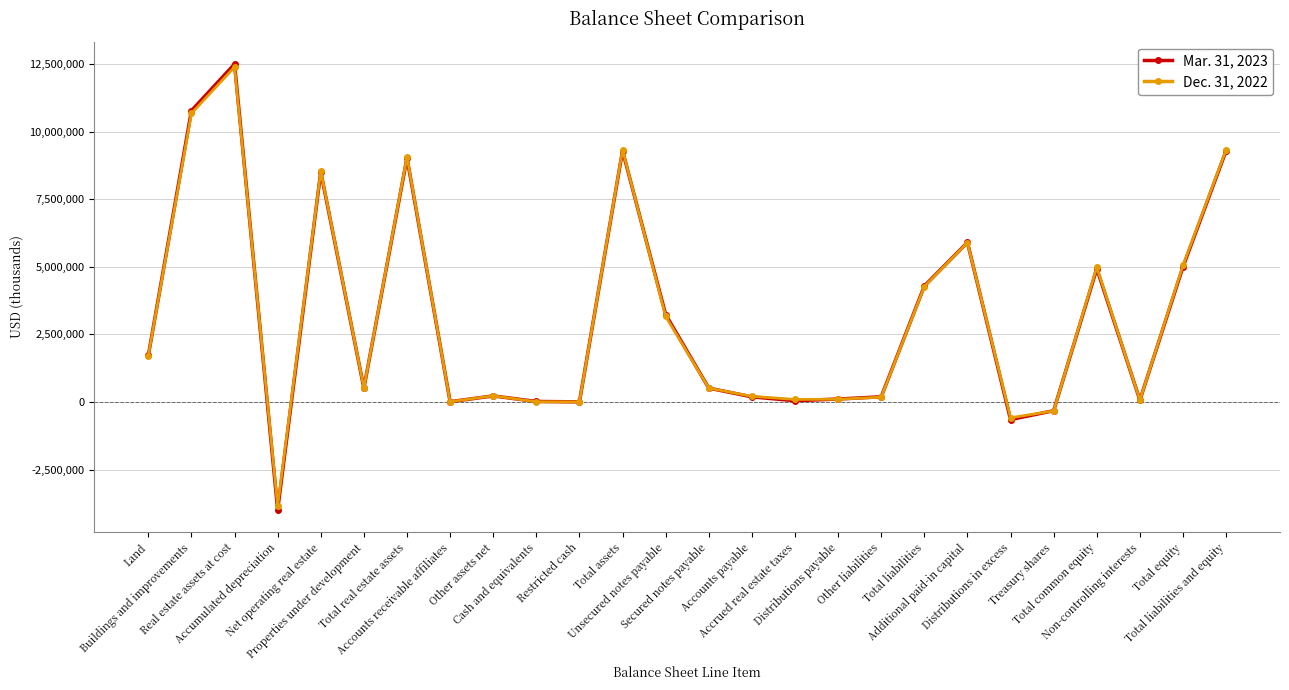

What is the sum of the Dec. 31, 2022 values at Accumulated depreciation and Total real estate assets?

5219651